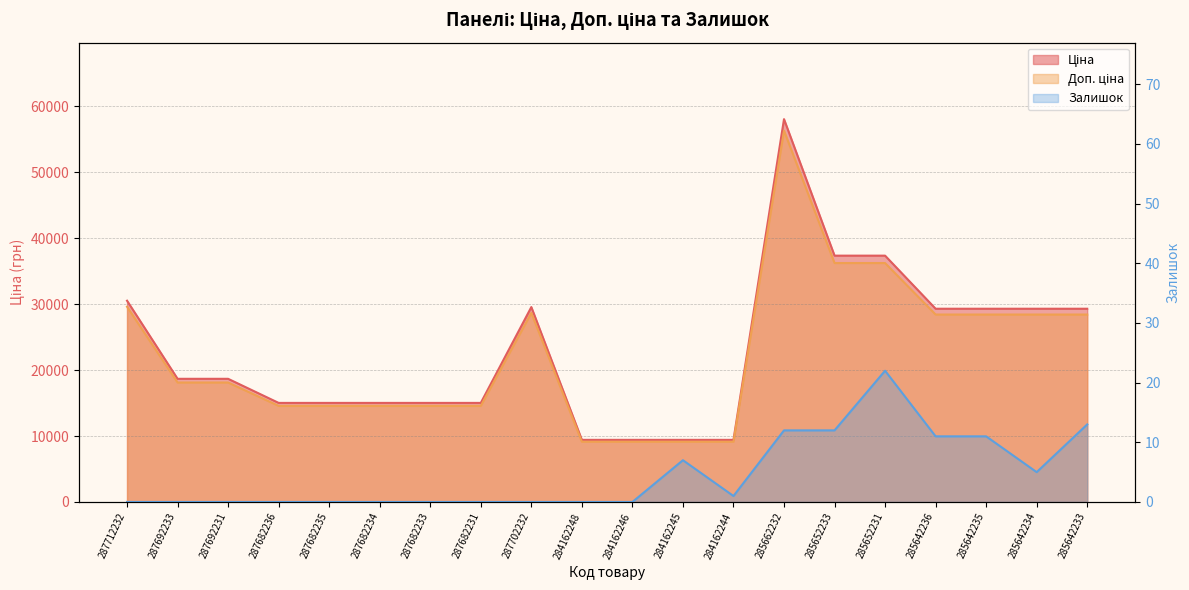

Reading right to left, transcribe all the data shown in this chart.

Ціна: 285642233=29294.9	285642234=29294.9	285642235=29294.9	285642236=29294.9	285652231=37343.0	285652233=37343.0	285662232=58037.0	284162244=9416.9	284162245=9416.9	284162246=9416.9	284162248=9416.9	287702232=29548.9	287682231=15019.2	287682233=15019.2	287682234=15019.2	287682235=15019.2	287682236=15019.2	287692231=18671.5	287692233=18671.5	287712232=30512.3
Доп. ціна: 285642233=28416.0	285642234=28416.0	285642235=28416.0	285642236=28416.0	285652231=36222.7	285652233=36222.7	285662232=56295.9	284162244=9134.4	284162245=9134.4	284162246=9134.4	284162248=9134.4	287702232=28662.5	287682231=14568.6	287682233=14568.6	287682234=14568.6	287682235=14568.6	287682236=14568.6	287692231=18111.4	287692233=18111.4	287712232=29597.0
Залишок: 285642233=13.0	285642234=5.0	285642235=11.0	285642236=11.0	285652231=22.0	285652233=12.0	285662232=12.0	284162244=1.0	284162245=7.0	284162246=0.0	284162248=0.0	287702232=0.0	287682231=0.0	287682233=0.0	287682234=0.0	287682235=0.0	287682236=0.0	287692231=0.0	287692233=0.0	287712232=0.0